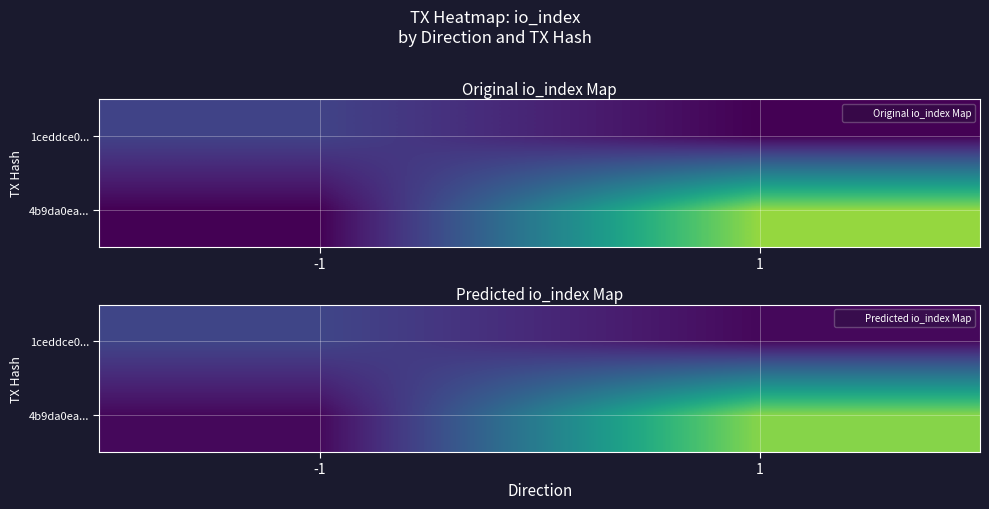

What is the approximate value of 4b9da0ea... at 1?

20.4